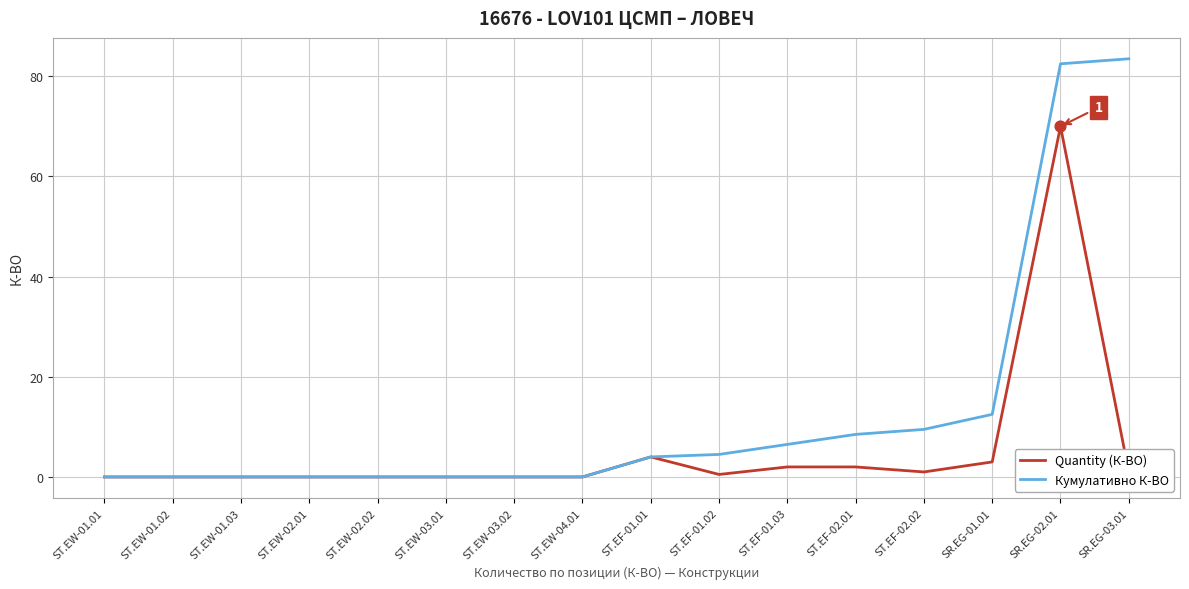

Is the value of Quantity (К-ВО) at SR.EG-01.01 greater than the value of Кумулативно К-ВО at SR.EG-02.01?

No